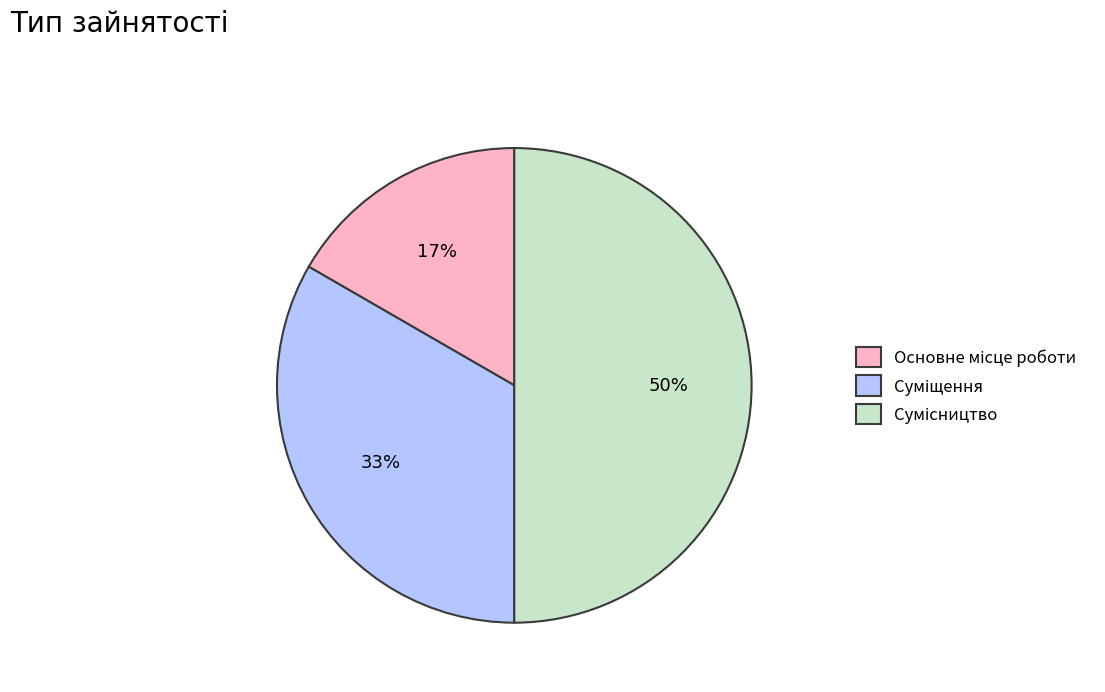

To the nearest percent, what is the difference between the largest and smallest slice percentages?

33%